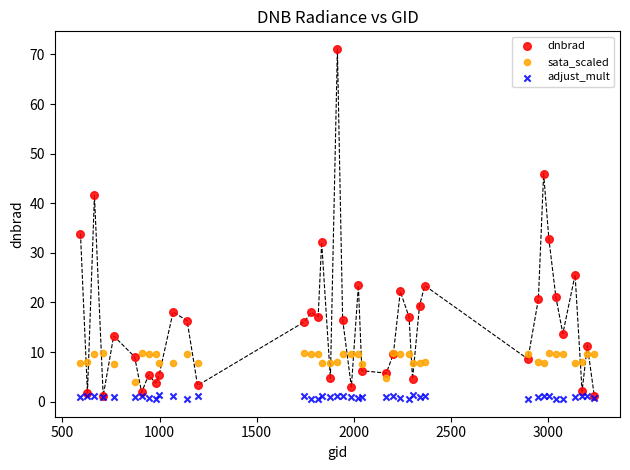

Which series has the widest spread of Y values?

dnbrad